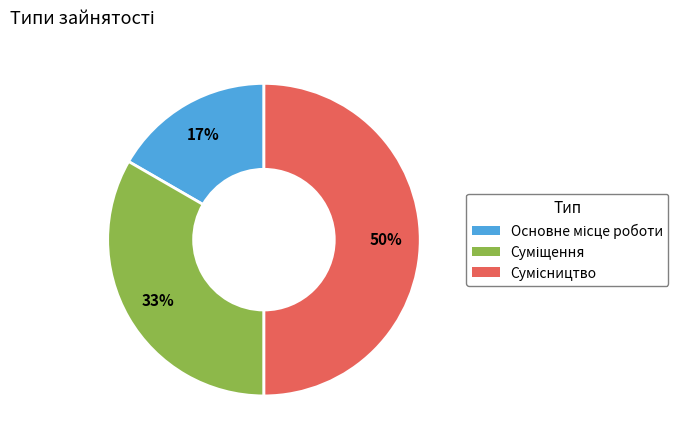

To the nearest percent, what is the difference between the largest and smallest slice percentages?

33%